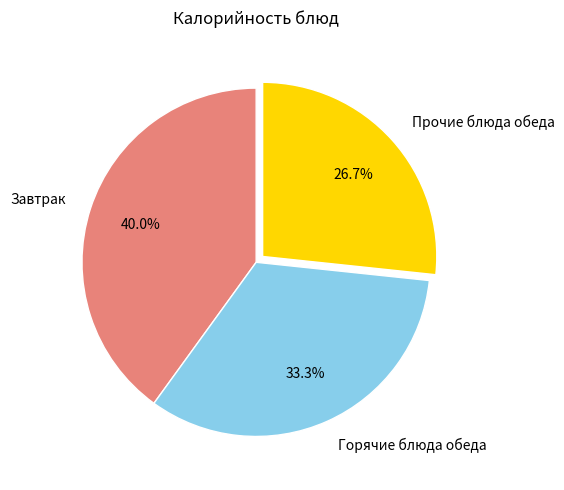

Rank the categories by value from lowest to highest.

Прочие блюда обеда, Горячие блюда обеда, Завтрак